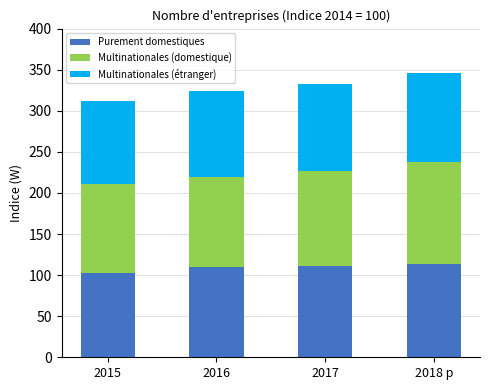

Are the bars horizontal?

No